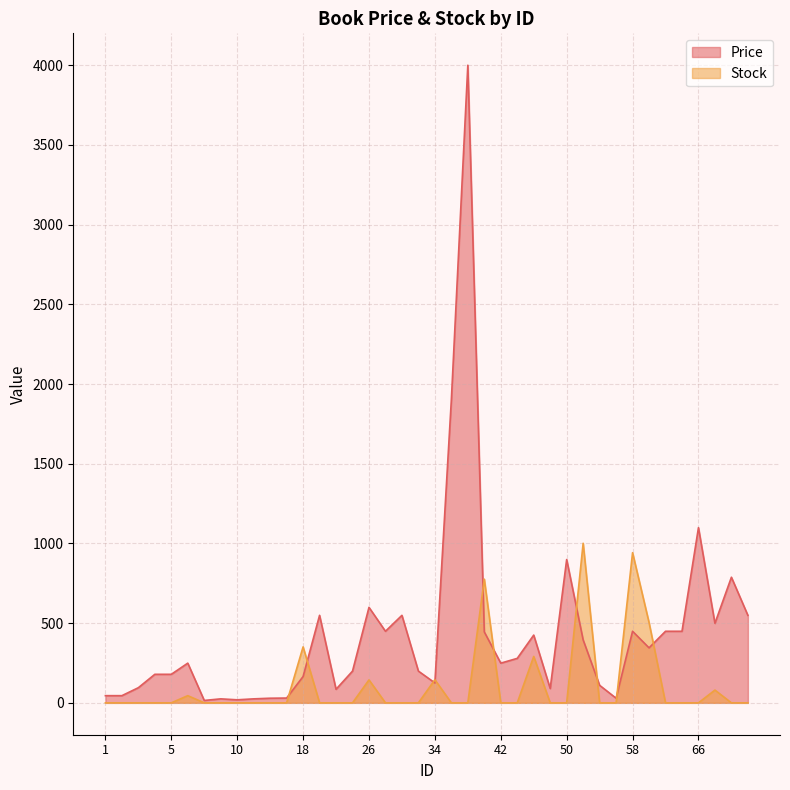

The Price series shows 1311 at 50. True or false?

False